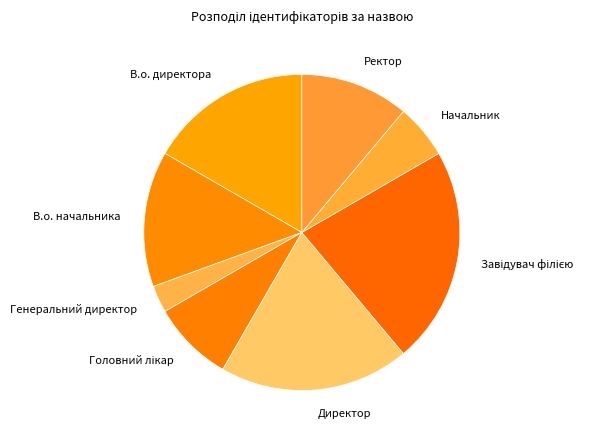

Count the number of slices in the pie.

8